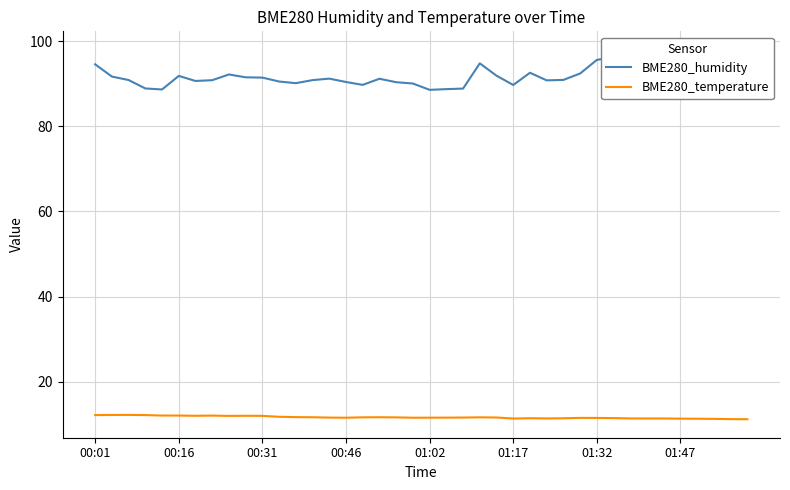

List the series in order of their overall mean, lowest first.

BME280_temperature, BME280_humidity